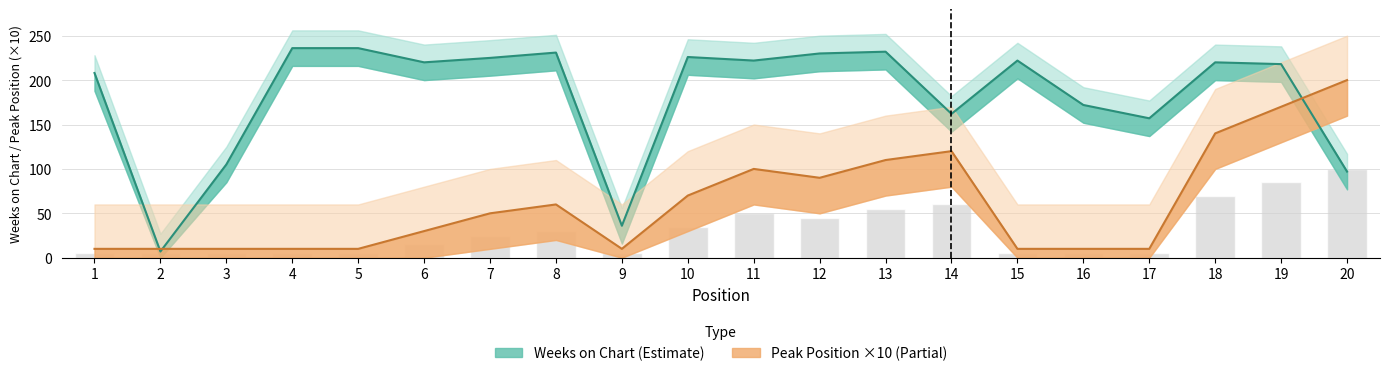

Reading left to right, extract all data points from this chart.

Weeks on Chart: 208	7	105	236	236	220	225	231	36	226	222	230	232	162	222	172	157	220	218	97
Peak Position: 10	10	10	10	10	30	50	60	10	70	100	90	110	120	10	10	10	140	170	200
Peak Position Upper: 5	5	5	5	5	15	25	30	5	35	50	45	55	60	5	5	5	70	85	100